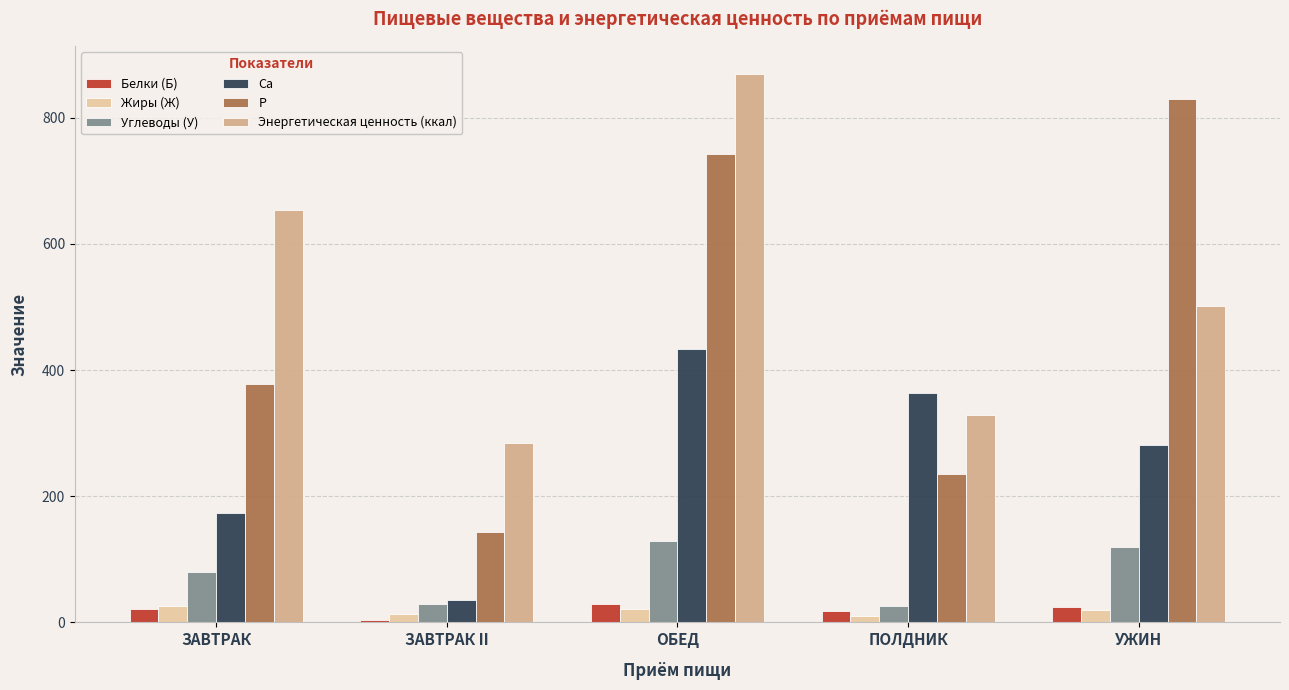

What is the value of the Энергетическая ценность (ккал) bar at the 1st from the left?

654.0